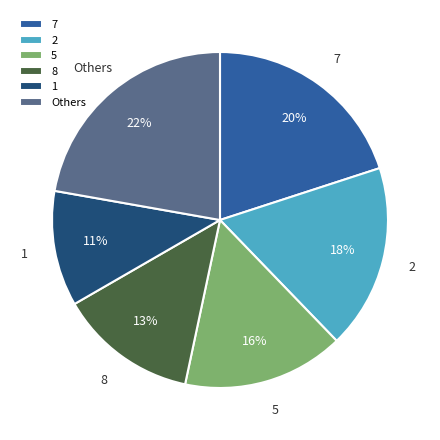

Combined, do 5 and 8 account for over 50%?

No